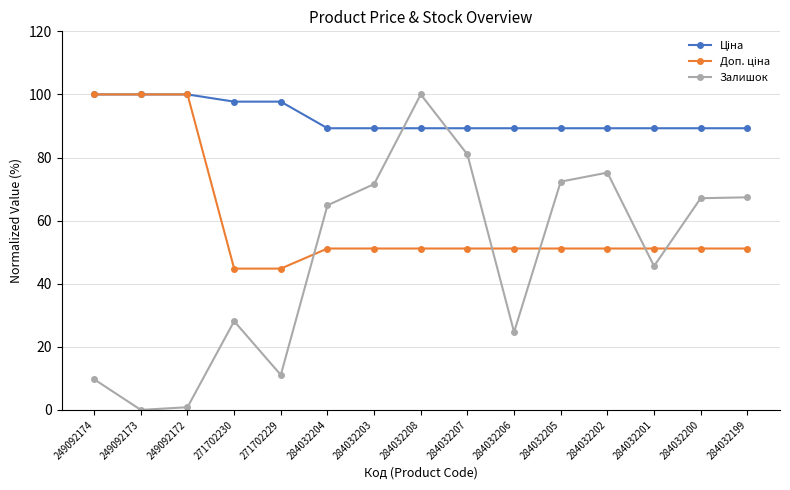

At how many categories does at least one series exceed 99?

4